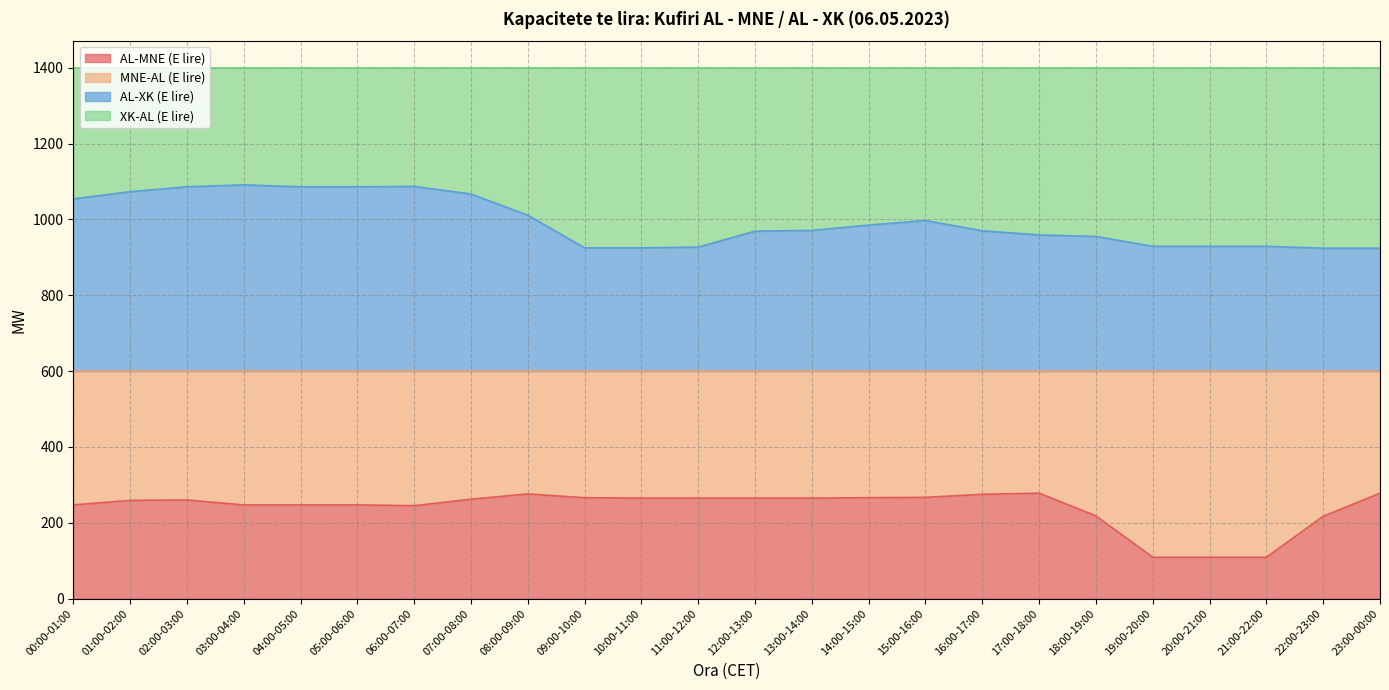

The value of AL-XK (E lire) at 11:00-12:00 is 409. True or false?

False